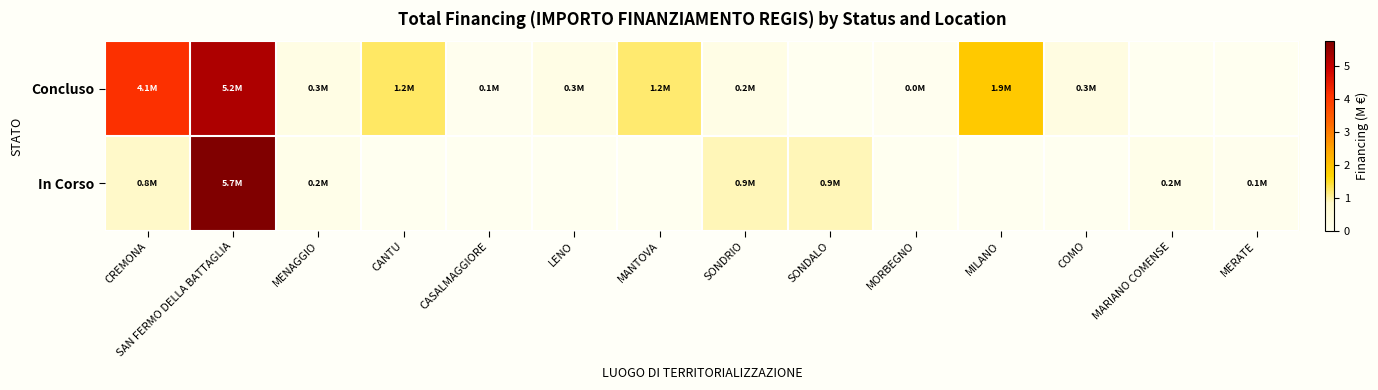

At SONDALO, list the series in order from smallest to largest.

Concluso, In Corso